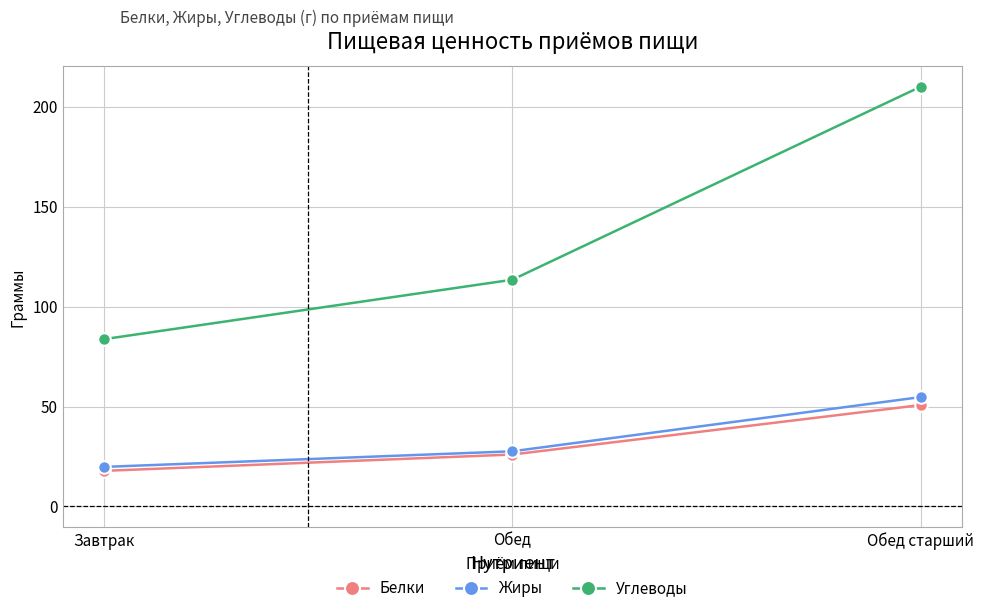

What is the difference between the Жиры values at Завтрак and Обед?

7.8